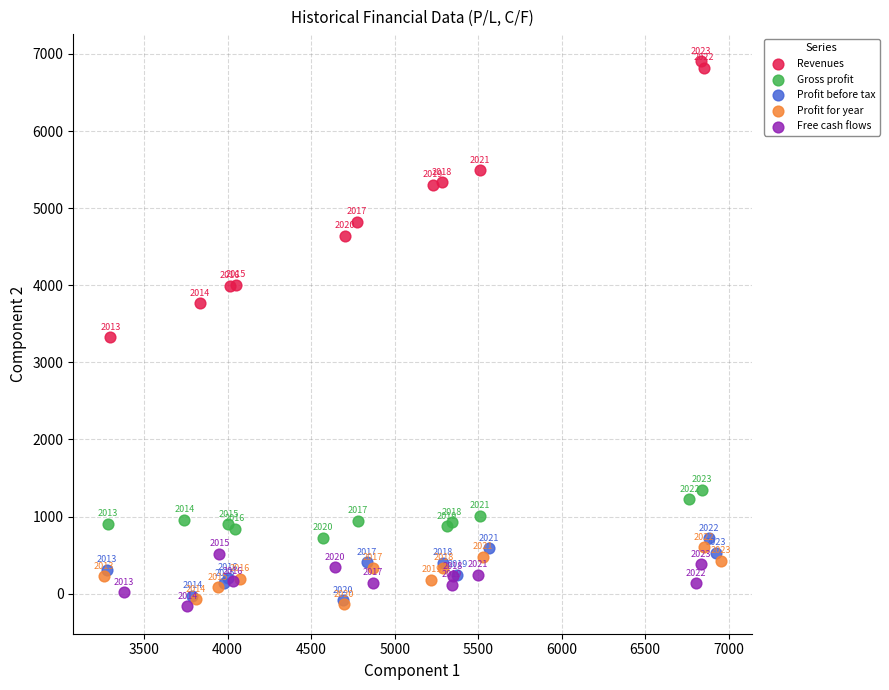

Which series reaches the maximum Y coordinate?

Revenues